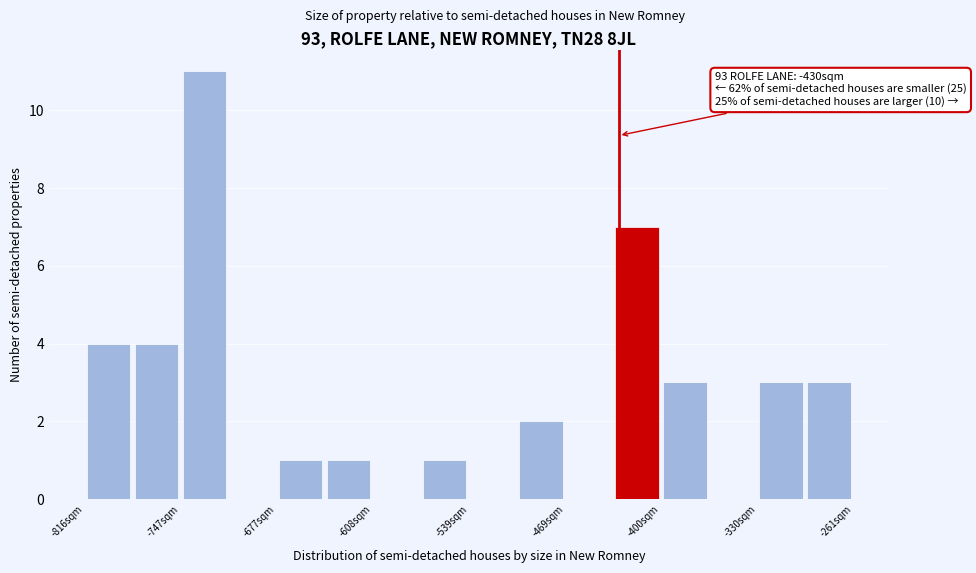

Around what value on the x-axis is the tallest bar? Give the approximate position of its centre, as read against the axis.

-730